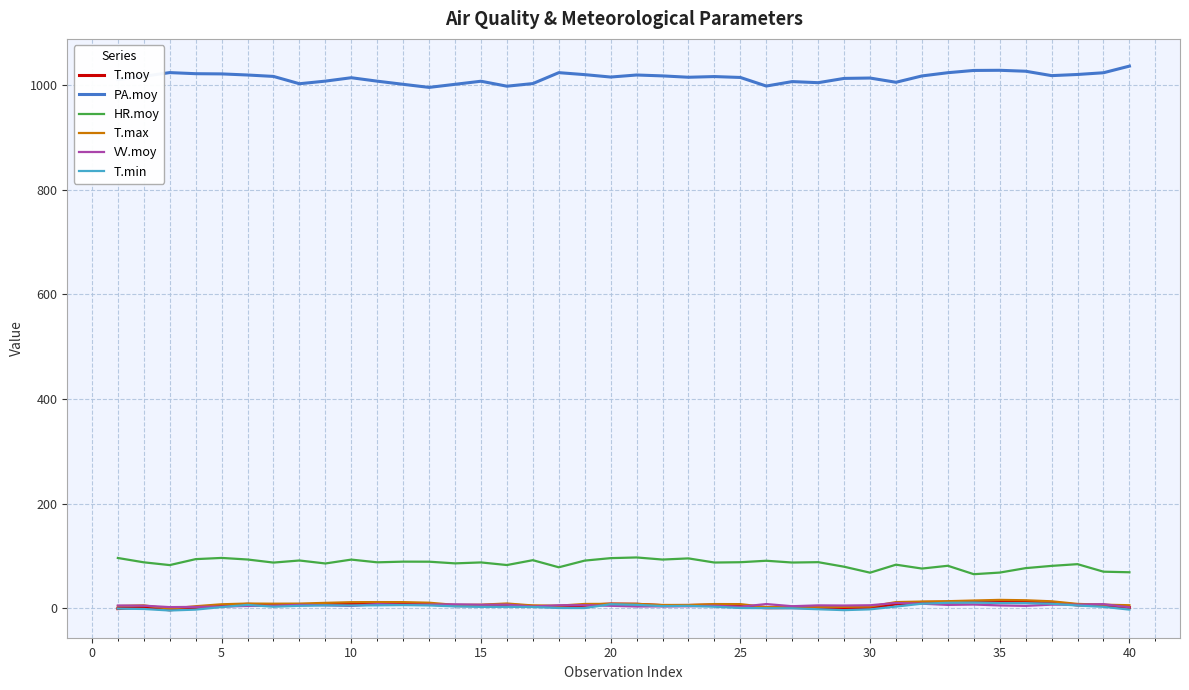

What is the greatest value displayed?

1036.5